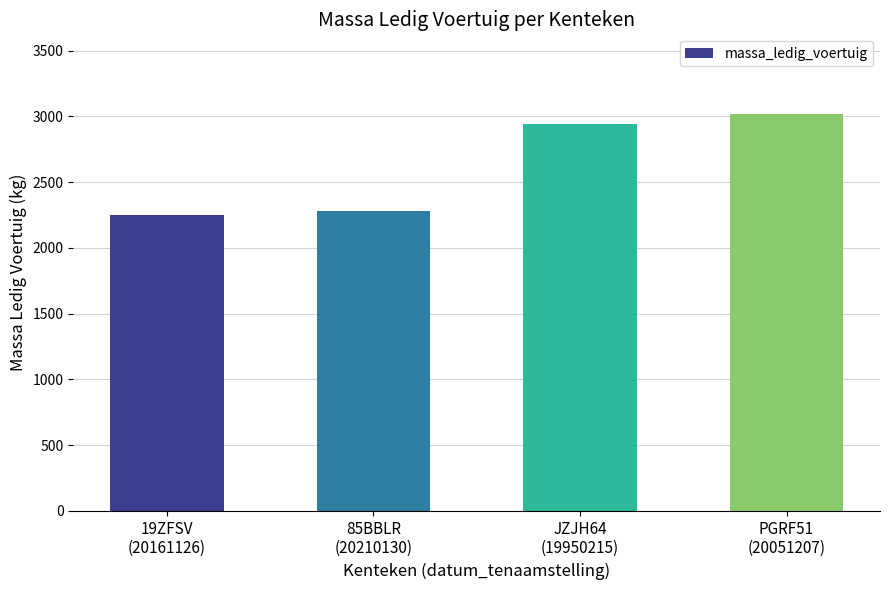

What is the ratio of the value at PGRF51
(20051207) to the value at JZJH64
(19950215)?

1.0